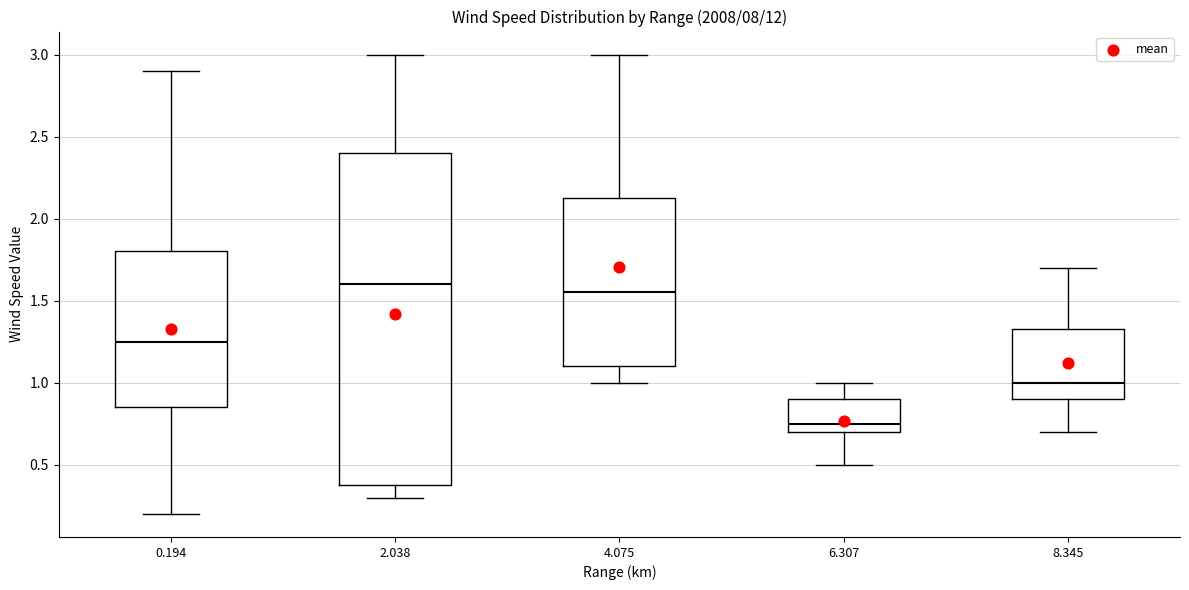

Where is the upper edge of the box at x = 4.075 on the y-axis? The values are not printed on the chart, so give them approximately, as read against the axis.

2.15